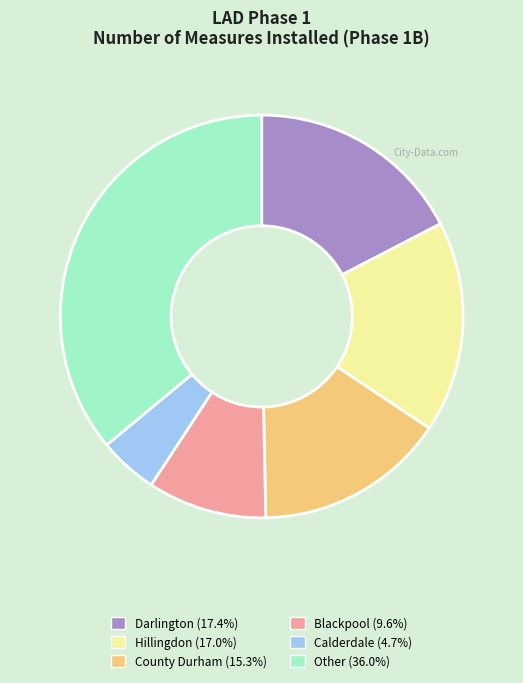

Count the number of slices in the pie.

6